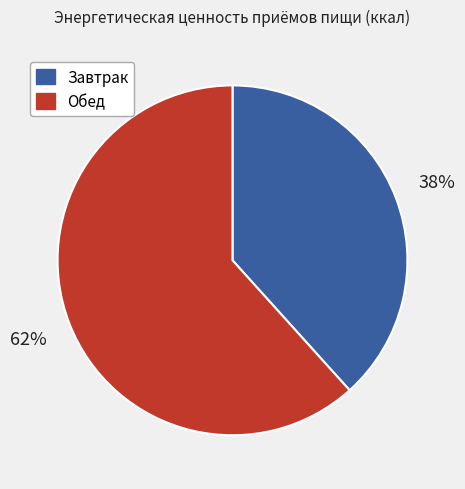

The Обед slice represents 47% of the pie. True or false?

False